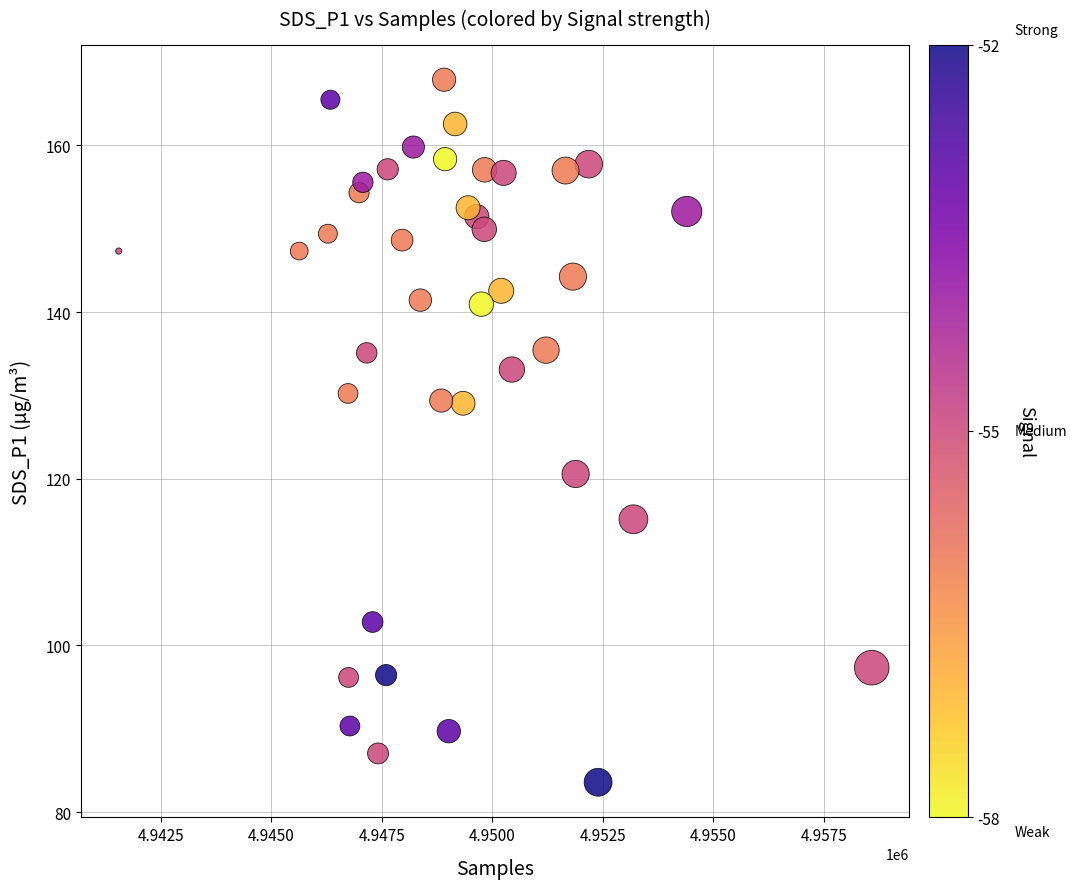

What is the range of Y values (max minus min)?

84.3